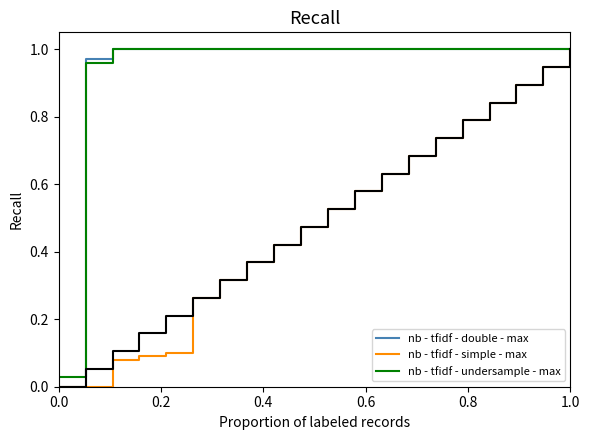

True or false: nb - tfidf - double - max and nb - tfidf - simple - max intersect in this chart.

False